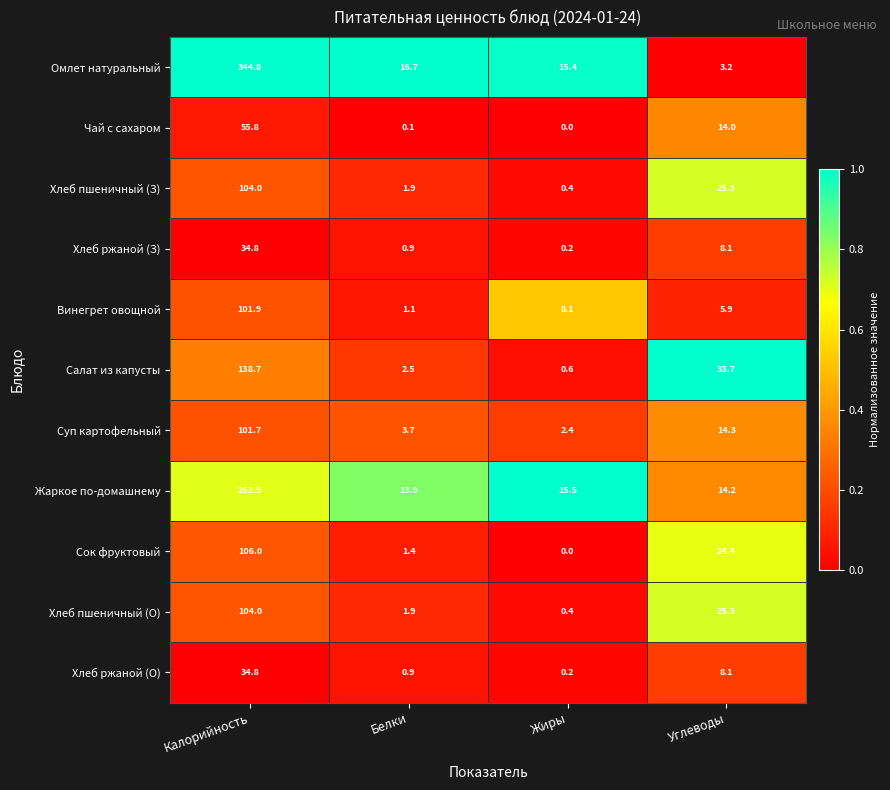

Which series has the largest total across all categories?

Омлет натуральный